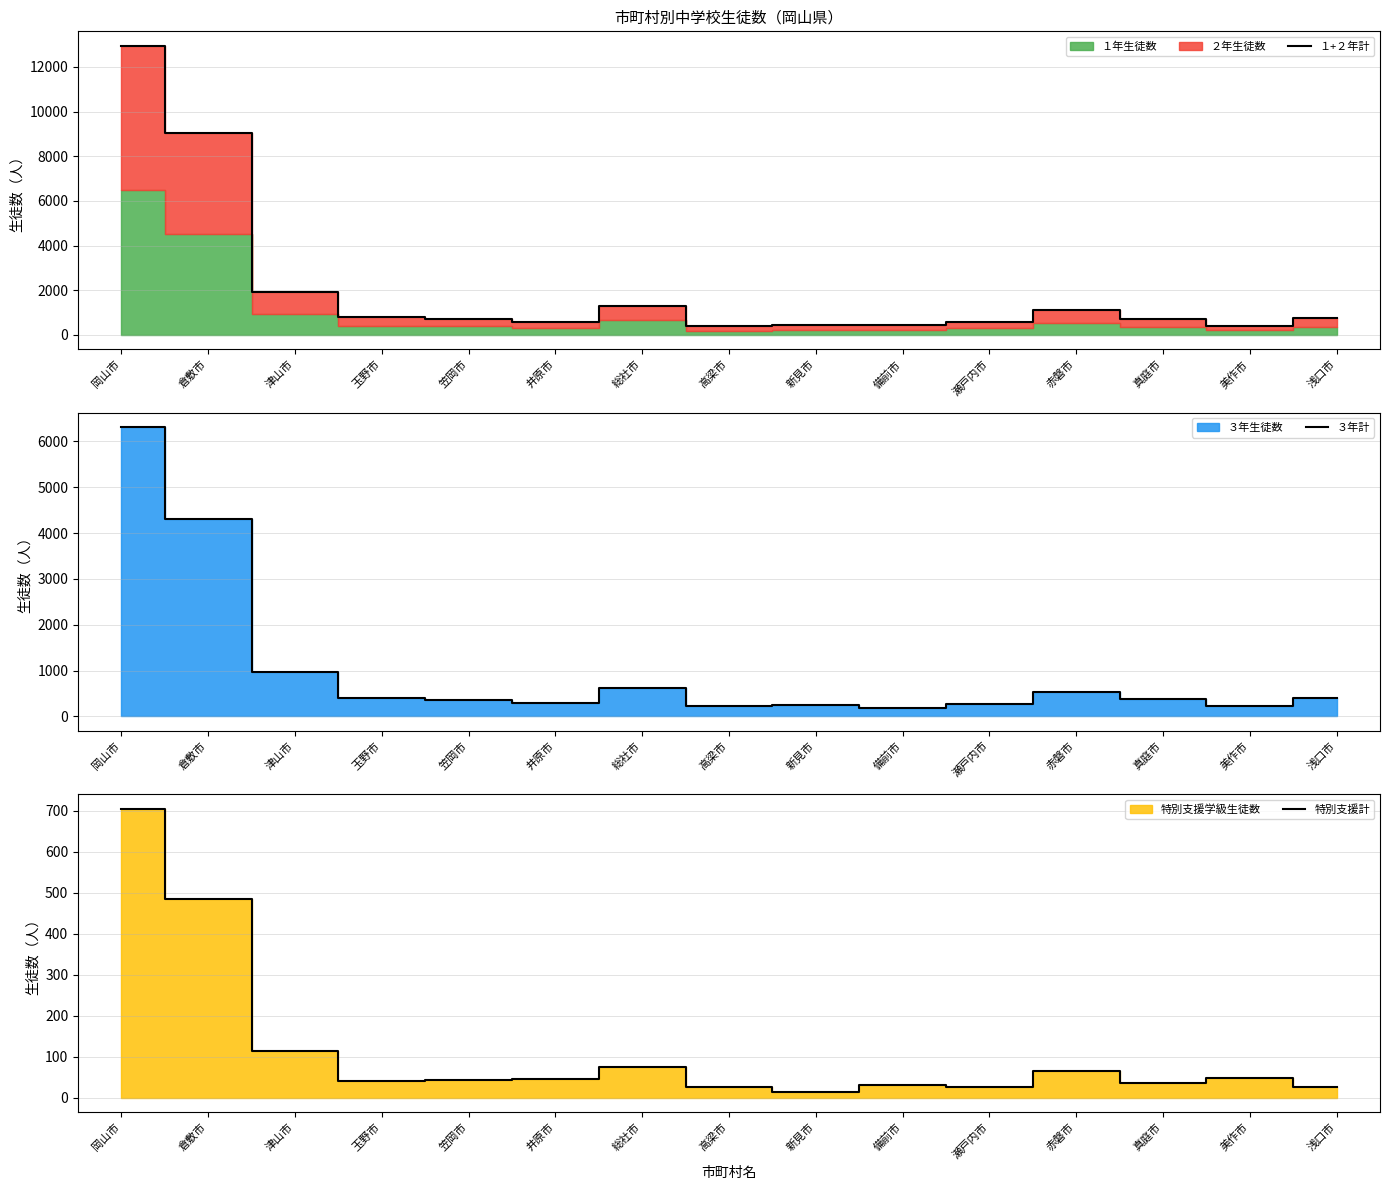

Which series has the largest total across all categories?

１+２年計